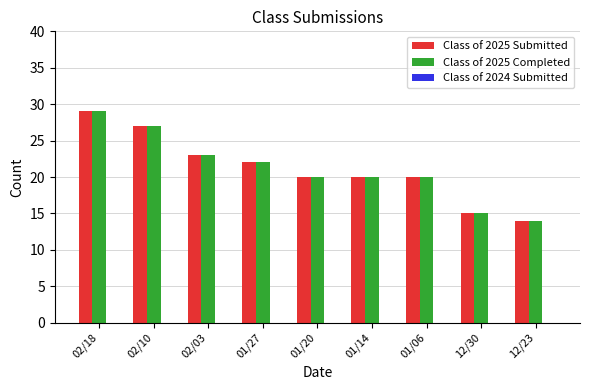

What is the total value across all series at 02/18?

58